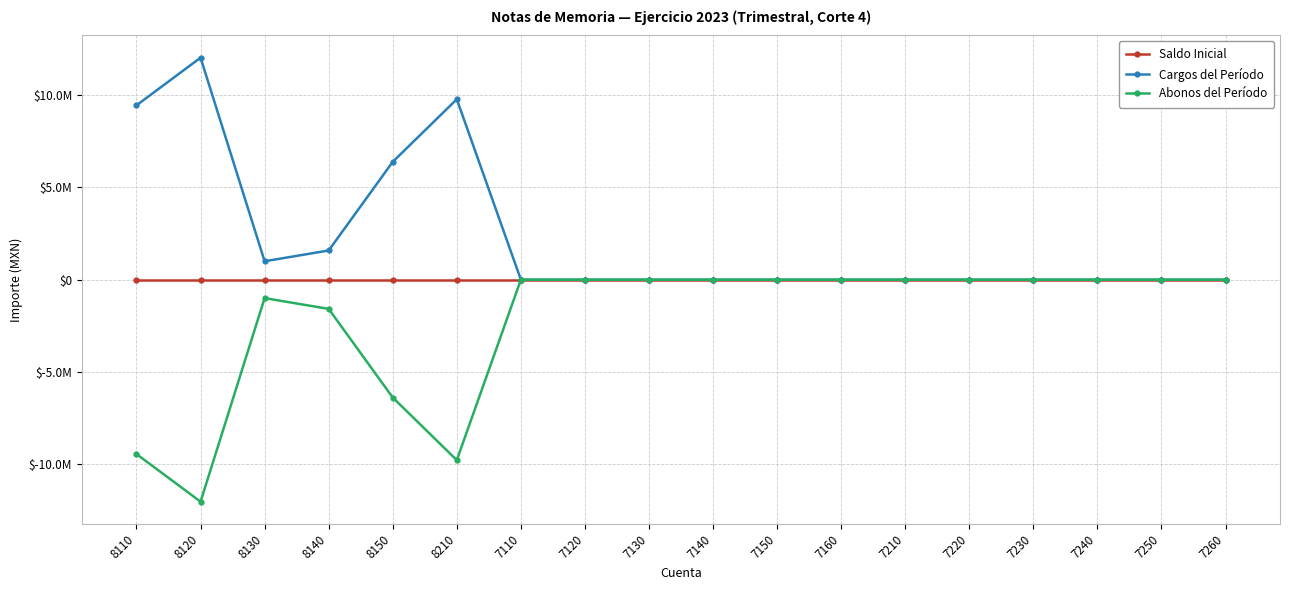

What is the greatest value displayed?

12028323.2